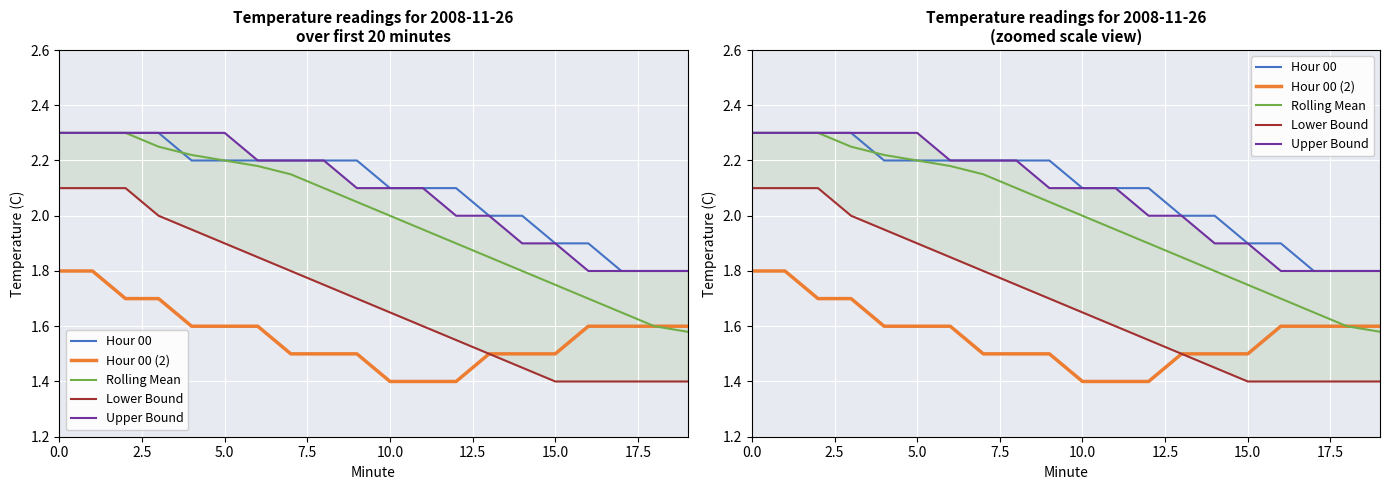

How many Hour 00 values are between 2 and 3?

15